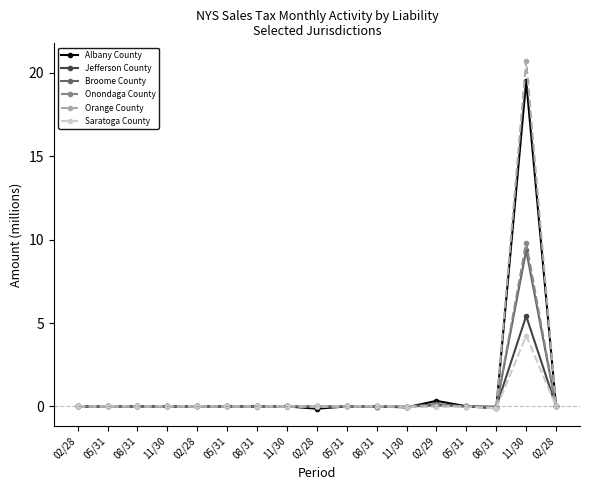

Where is the first local minimum for Albany County?

02/28